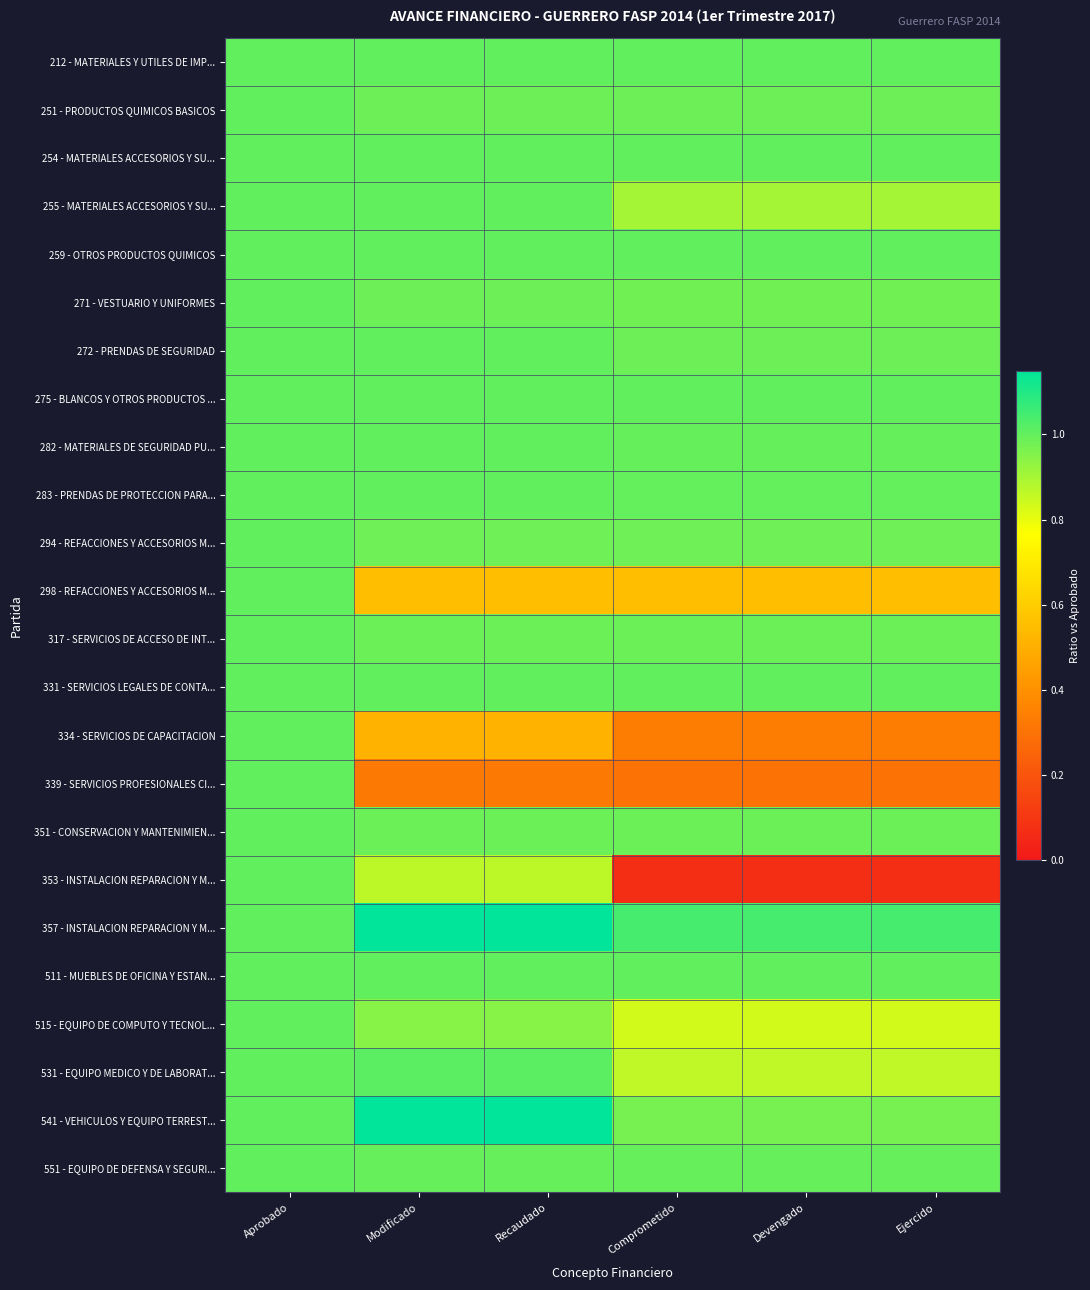

At Devengado, list the series in order from largest to smallest.

357 - INSTALACION REPARACION Y M..., 212 - MATERIALES Y UTILES DE IMP..., 254 - MATERIALES ACCESORIOS Y SU..., 331 - SERVICIOS LEGALES DE CONTA..., 511 - MUEBLES DE OFICINA Y ESTAN..., 259 - OTROS PRODUCTOS QUIMICOS, 275 - BLANCOS Y OTROS PRODUCTOS ..., 283 - PRENDAS DE PROTECCION PARA..., 282 - MATERIALES DE SEGURIDAD PU..., 551 - EQUIPO DE DEFENSA Y SEGURI..., 317 - SERVICIOS DE ACCESO DE INT..., 351 - CONSERVACION Y MANTENIMIEN..., 272 - PRENDAS DE SEGURIDAD, 251 - PRODUCTOS QUIMICOS BASICOS, 294 - REFACCIONES Y ACCESORIOS M..., 271 - VESTUARIO Y UNIFORMES, 541 - VEHICULOS Y EQUIPO TERREST..., 255 - MATERIALES ACCESORIOS Y SU..., 531 - EQUIPO MEDICO Y DE LABORAT..., 515 - EQUIPO DE COMPUTO Y TECNOL..., 298 - REFACCIONES Y ACCESORIOS M..., 334 - SERVICIOS DE CAPACITACION, 339 - SERVICIOS PROFESIONALES CI..., 353 - INSTALACION REPARACION Y M...